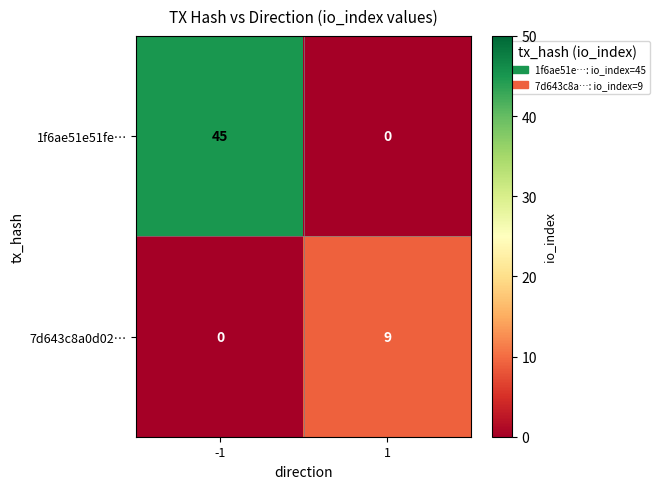

Which series has the largest total across all categories?

1f6ae51e51fe…